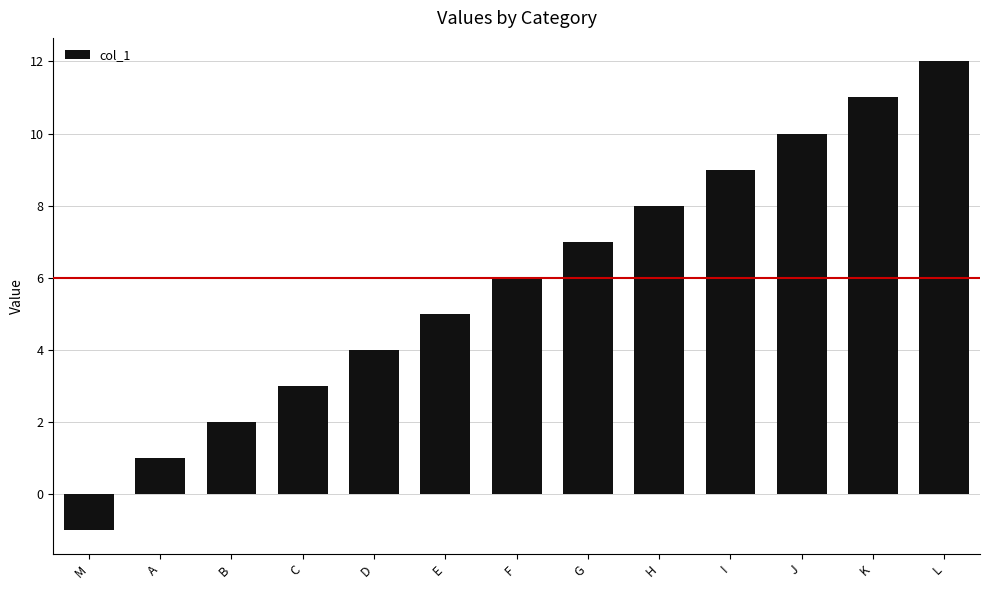

Count the number of data series in this chart.

1